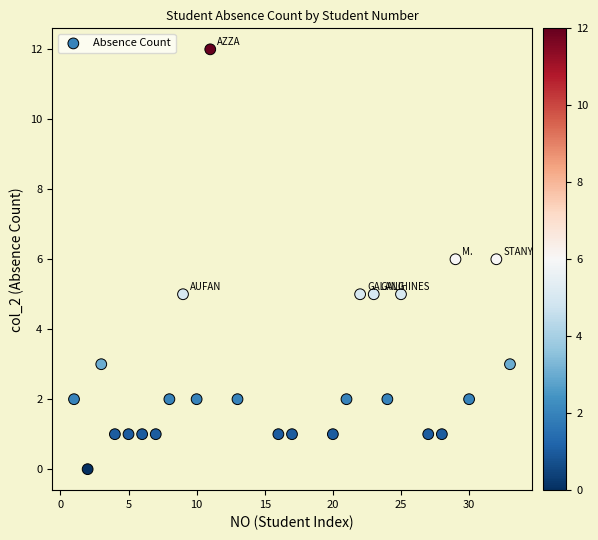

What is the range of X values (max minus min)?

32